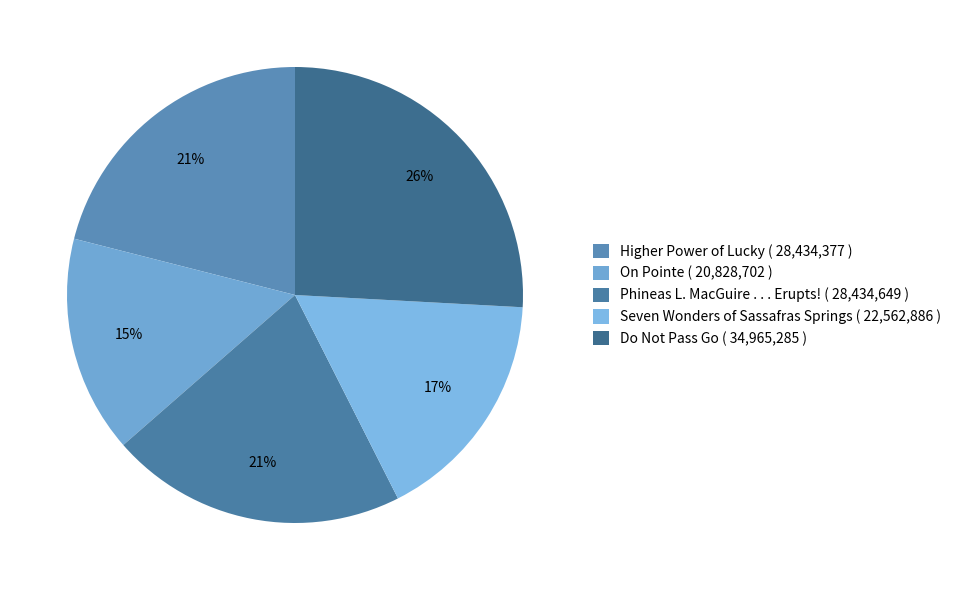

Is there a majority slice in this chart?

No